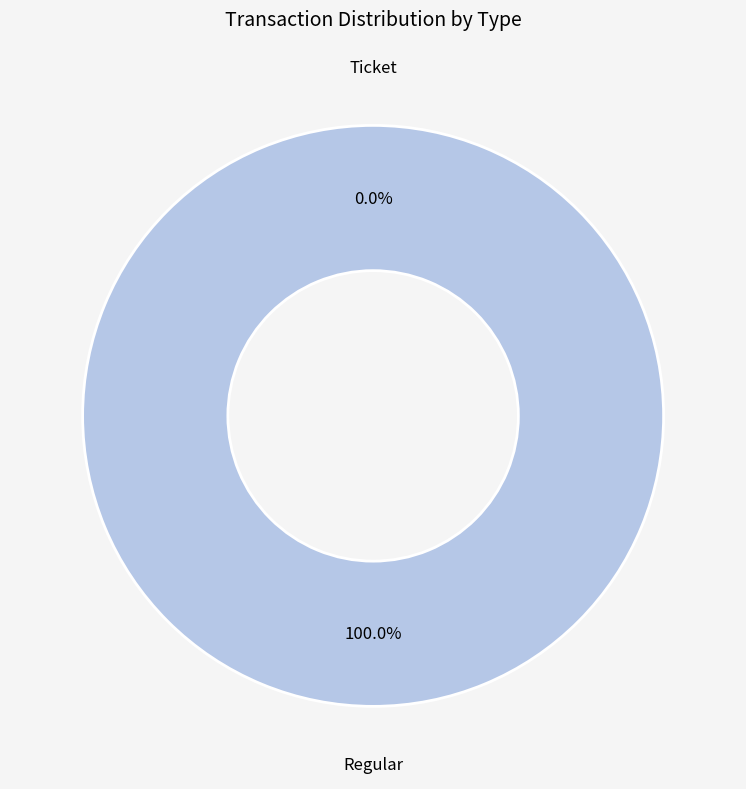

Which slice represents more than half of the pie?

Regular